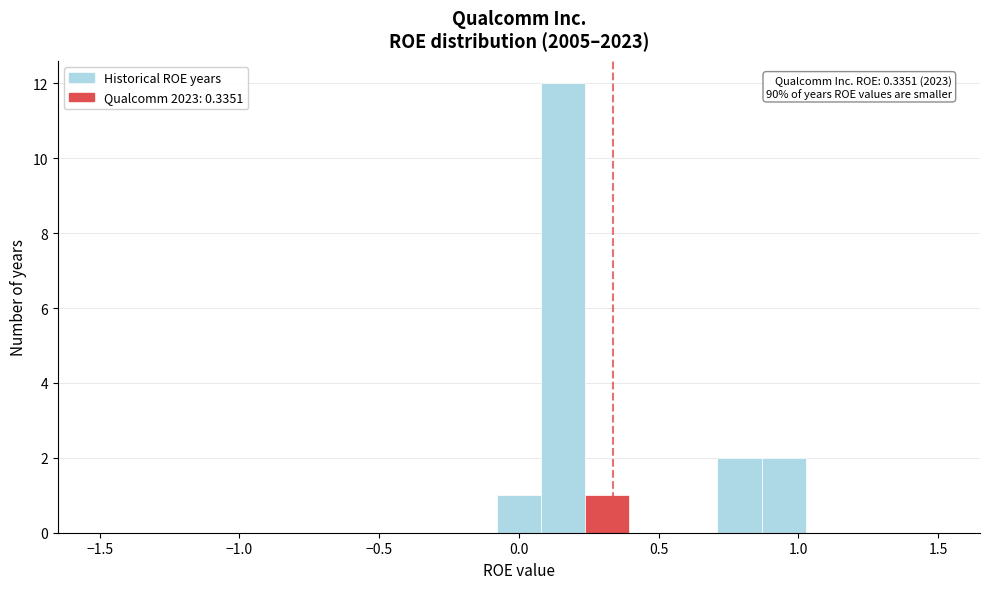

Read against the x-axis, roughly where is the centre of the tallest bar?

0.15